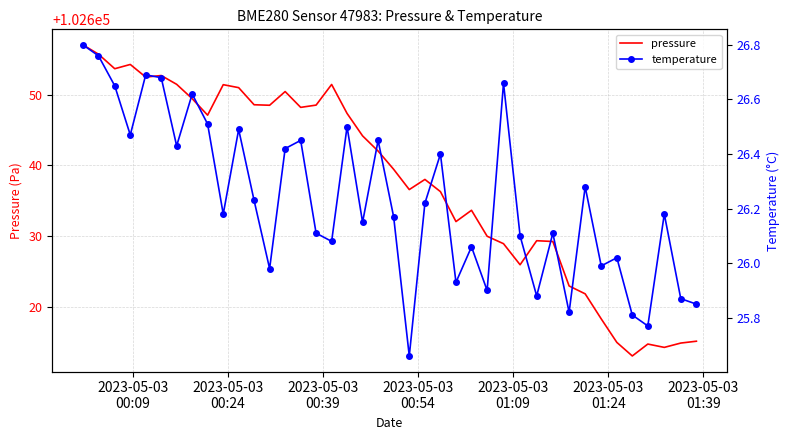

What is the highest value of the pressure series?

102657.0